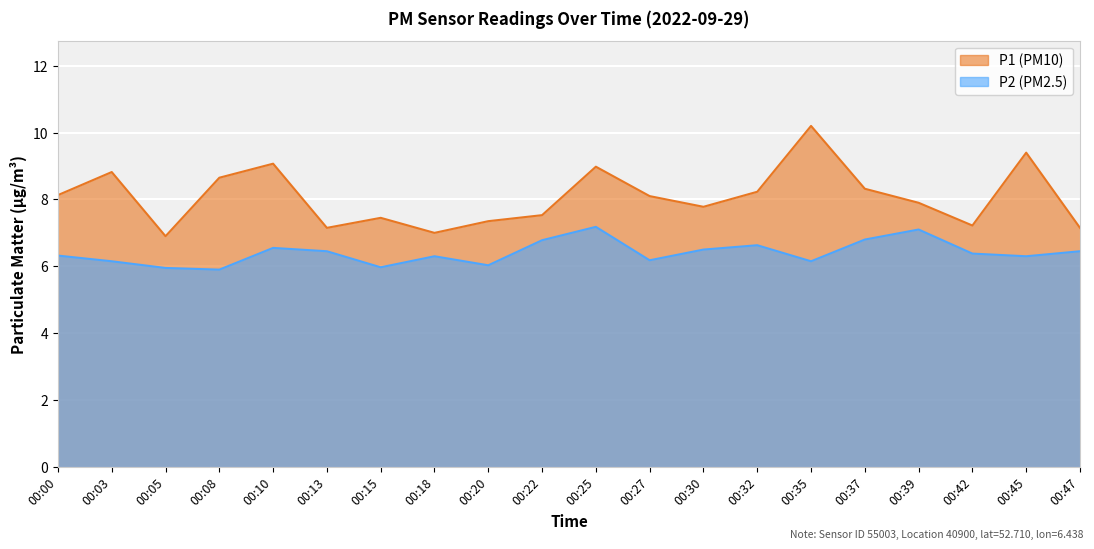

What is the maximum value for P1?

10.2